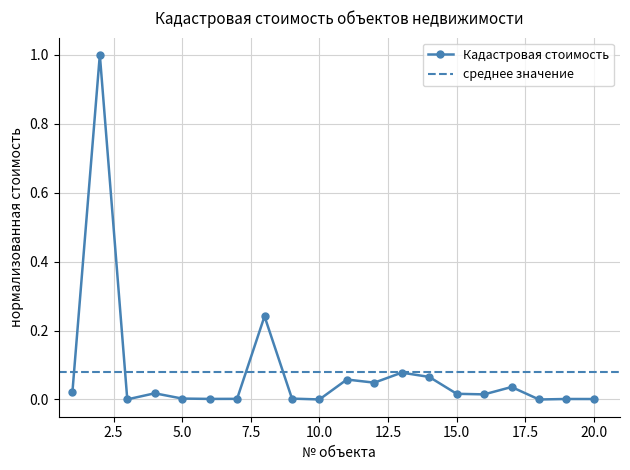

Rank the categories by value from lowest to highest.

18, 10, 3, 20, 19, 6, 7, 9, 5, 16, 15, 4, 1, 17, 12, 11, 14, 13, 8, 2